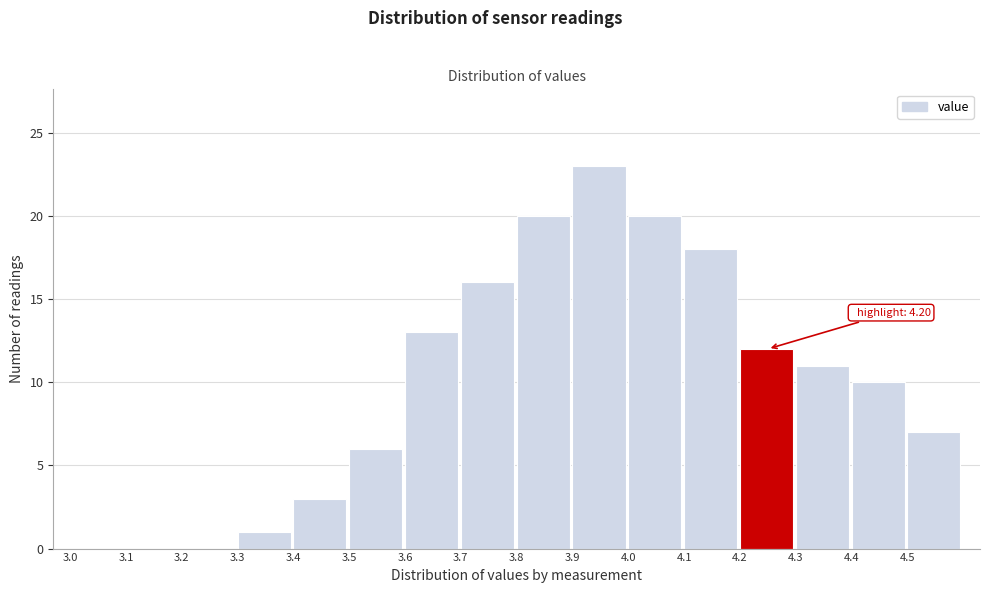

Which range on the x-axis has the tallest bar?

3.9 to 4.0